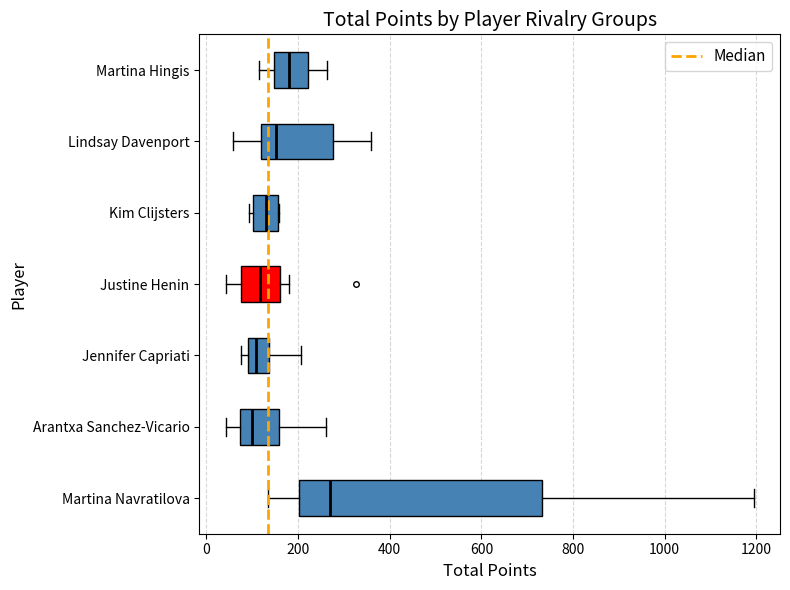

Reading bottom to top, read every box against the x-axis: the position of its median line, the range the box covers, and the ends of its whiskers. The values are not printed on the chart, so give them approximately, as read against the axis.

Martina Navratilova: median 280, box 200 to 740, whiskers 140 to 1200
Arantxa Sanchez-Vicario: median 100, box 80 to 160, whiskers 40 to 260
Jennifer Capriati: median 100 (inside the box), box 100 to 140, whiskers 80 to 200
Justine Henin: median 120, box 80 to 160, whiskers 40 to 180
Kim Clijsters: median 140, box 100 to 160, whiskers 100 (just left of the box's left edge) to 160
Lindsay Davenport: median 160, box 120 to 280, whiskers 60 to 360
Martina Hingis: median 180, box 140 to 220, whiskers 120 to 260